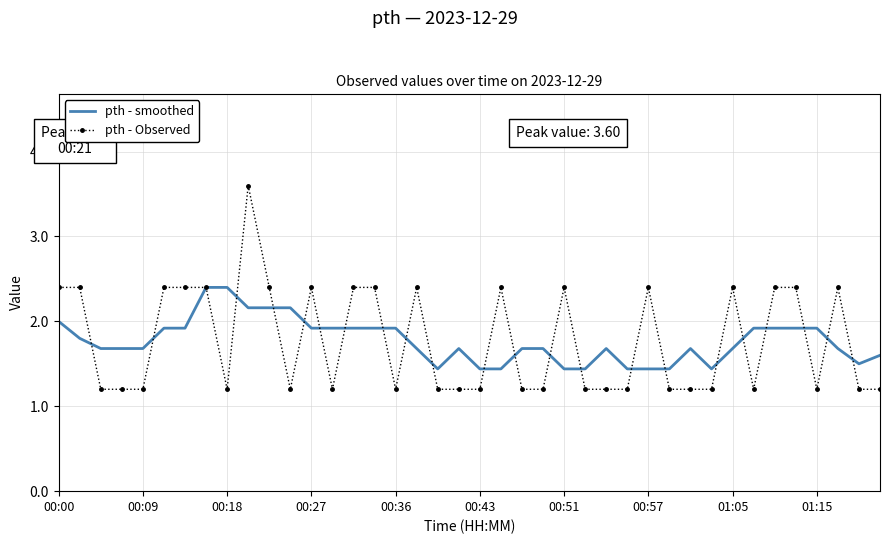

Which series has the widest spread of values?

pth - Observed